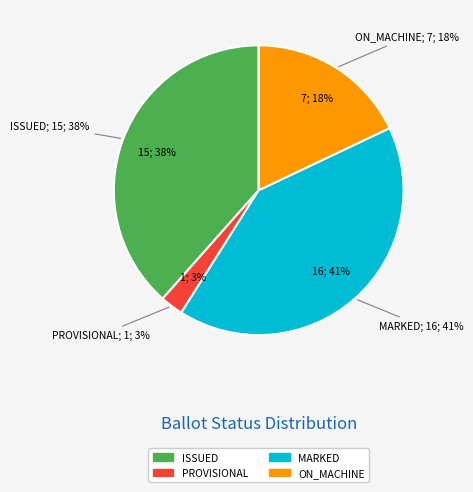

Is there a majority slice in this chart?

No